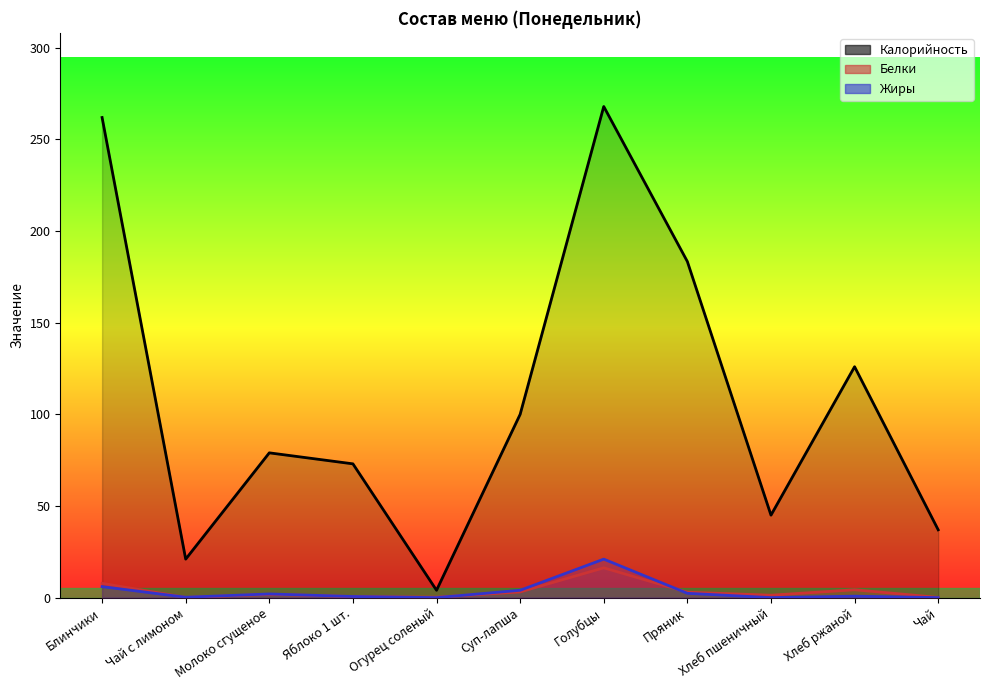

Reading left to right, transcribe all the data shown in this chart.

Калорийность: Блинчики=262.0	Чай с лимоном=21.0	Молоко сгущеное=79.0	Яблоко 1 шт.=73.0	Огурец соленый=4.0	Суп-лапша=100.0	Голубцы=268.0	Пряник=183.4	Хлеб пшеничный=45.0	Хлеб ржаной=126.0	Чай=37.0
Белки: Блинчики=7.8	Чай с лимоном=0.1	Молоко сгущеное=1.8	Яблоко 1 шт.=0.6	Огурец соленый=0.2	Суп-лапша=3.1	Голубцы=16.2	Пряник=3.0	Хлеб пшеничный=1.3	Хлеб ржаной=4.3	Чай=0.1
Жиры: Блинчики=6.0	Чай с лимоном=0.2	Молоко сгущеное=2.0	Яблоко 1 шт.=0.6	Огурец соленый=0.0	Суп-лапша=4.0	Голубцы=21.0	Пряник=2.4	Хлеб пшеничный=0.0	Хлеб ржаной=0.8	Чай=0.0